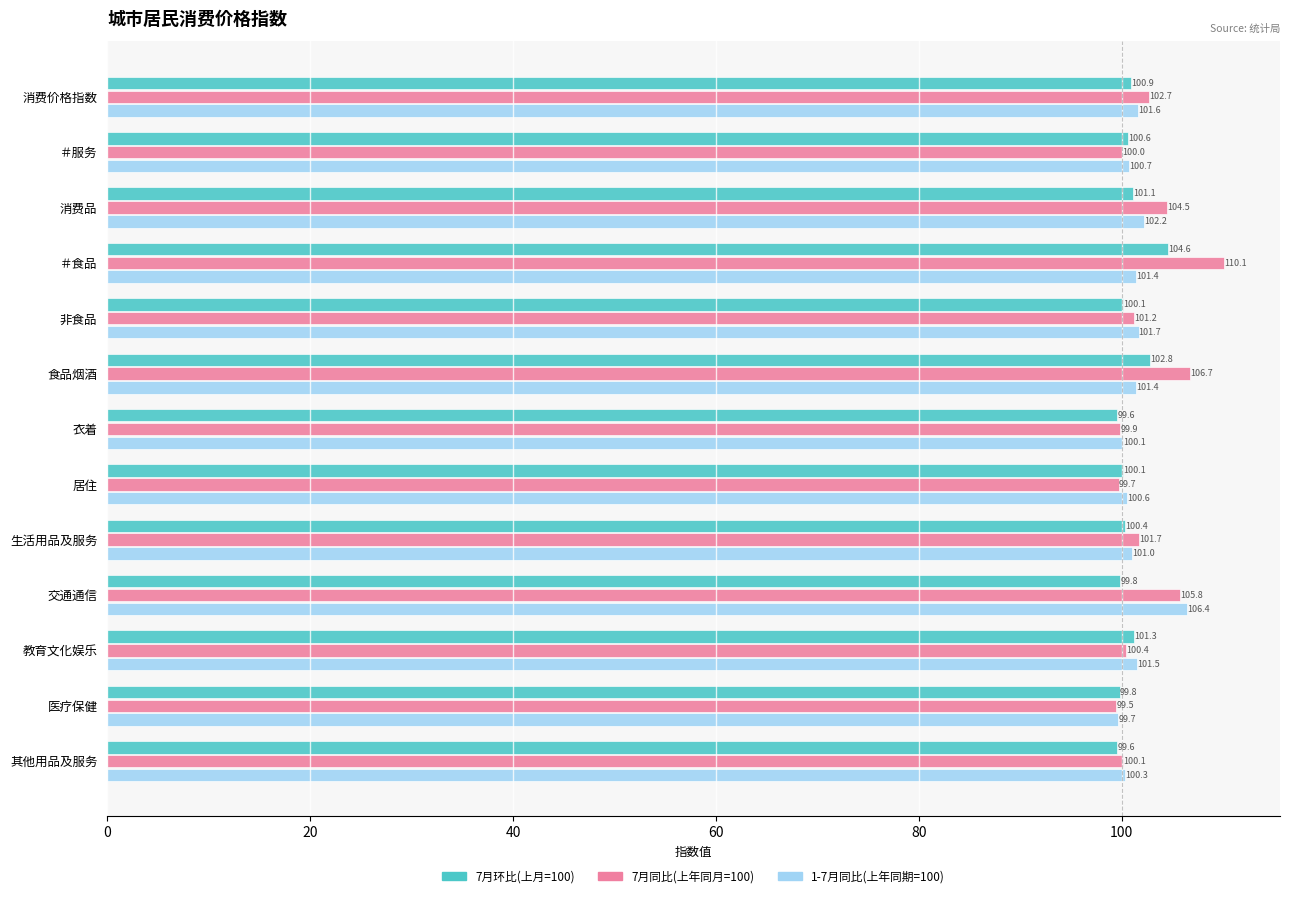

List the series in order of their overall mean, lowest first.

7月环比(上月=100), 1-7月同比(上年同期=100), 7月同比(上年同月=100)